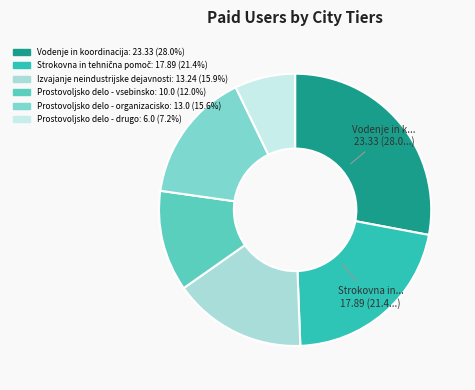

True or false: Izvajanje neindustrijske dejavnosti accounts for 23% of the total.

False